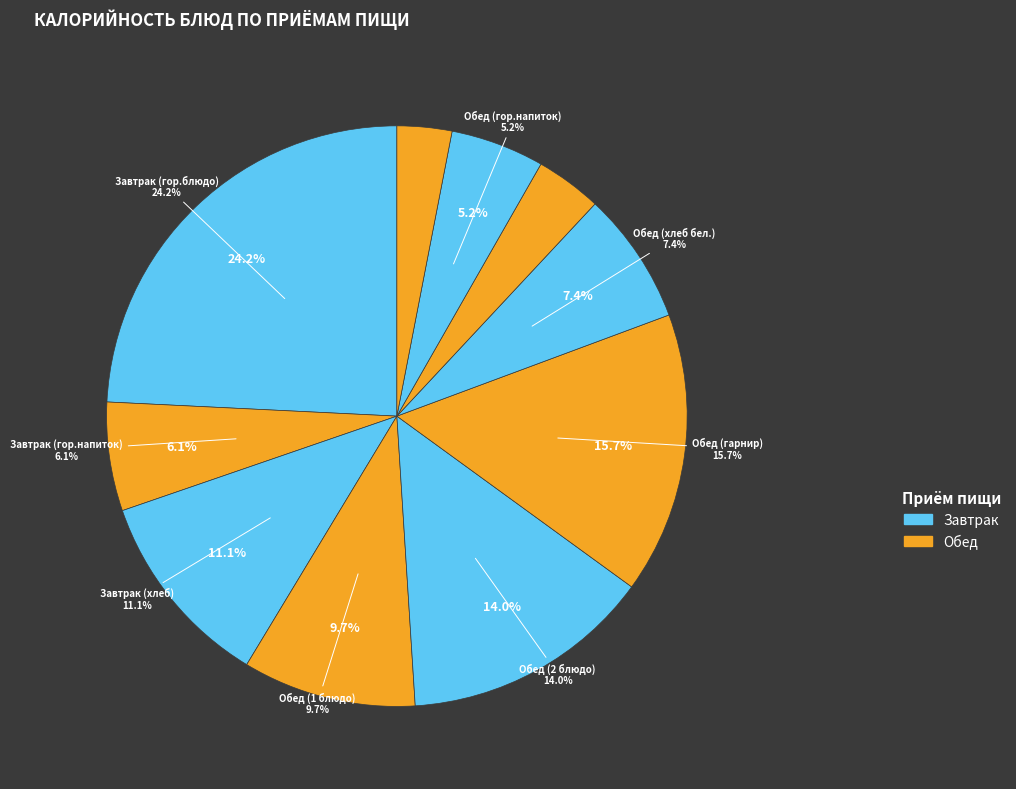

What is the ratio of the value at Обед (хлеб бел.) to the value at Обед (2 блюдо)?

0.5